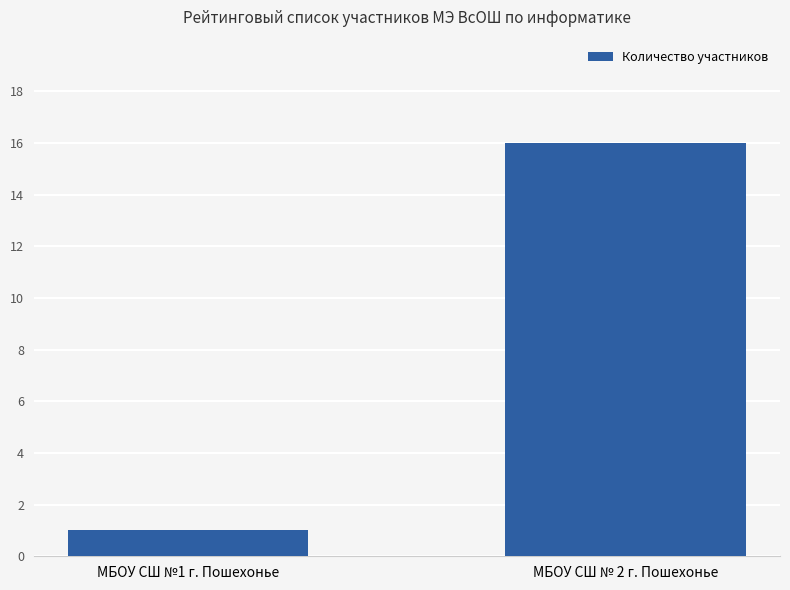

Count the number of data series in this chart.

1